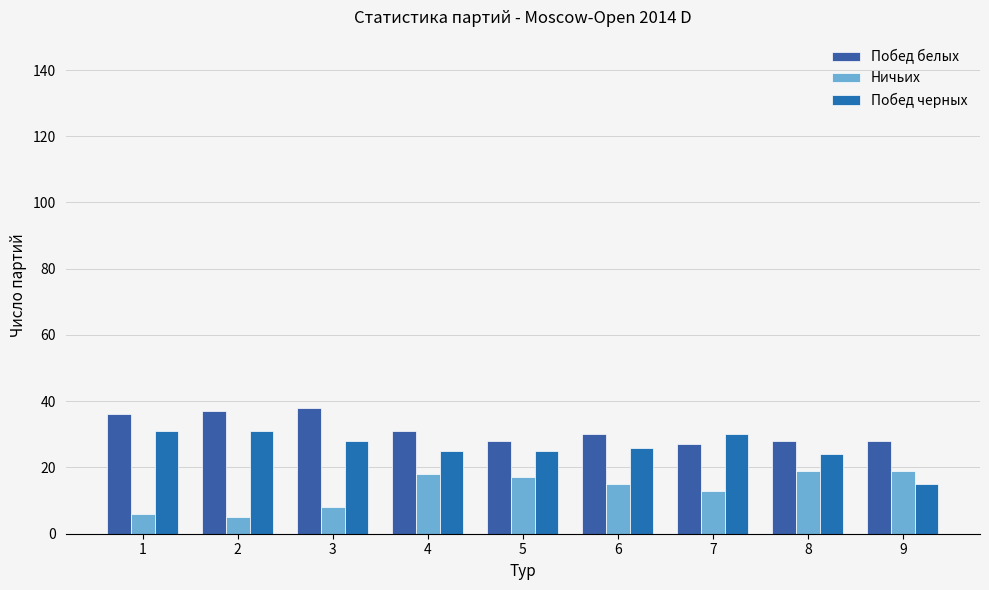

List the series in order of their overall mean, highest first.

Побед белых, Побед черных, Ничьих